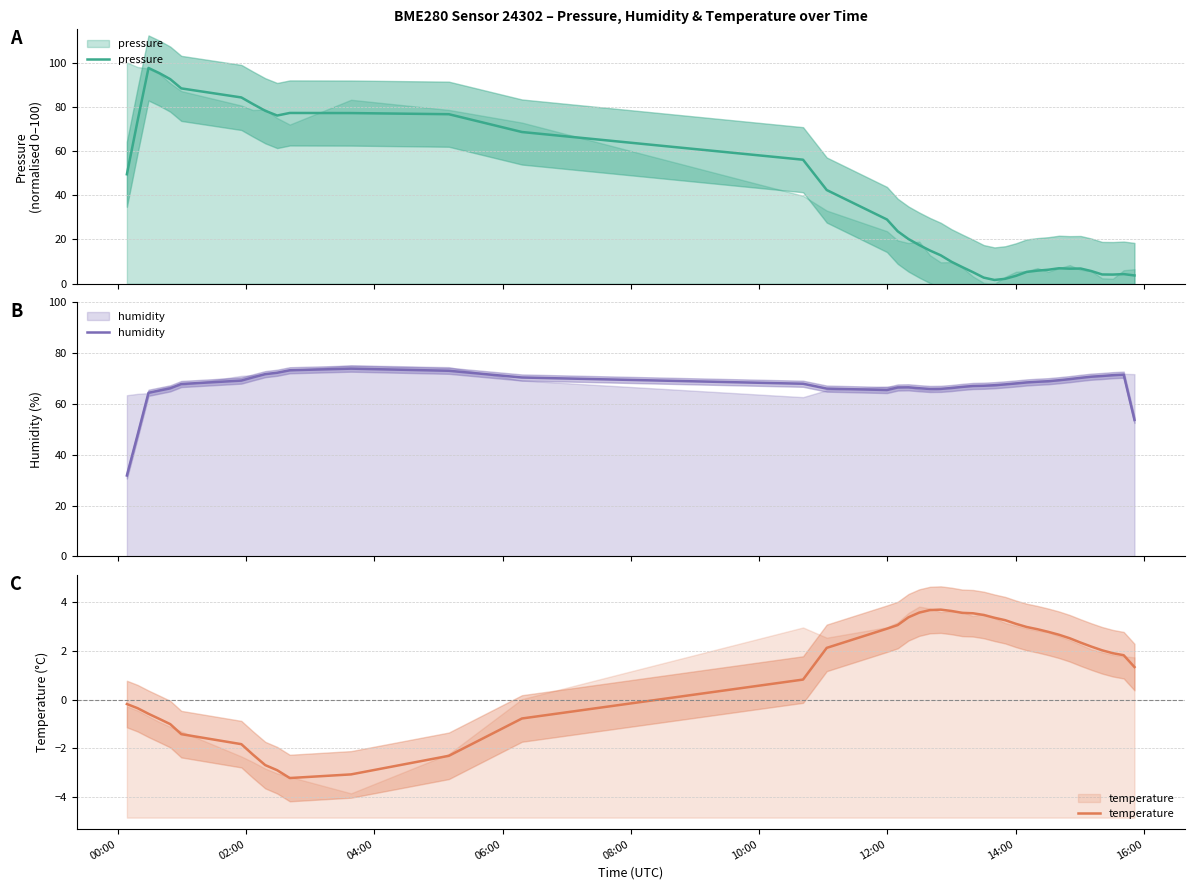

The value of humidity at 02:00 is 74.5. True or false?

False